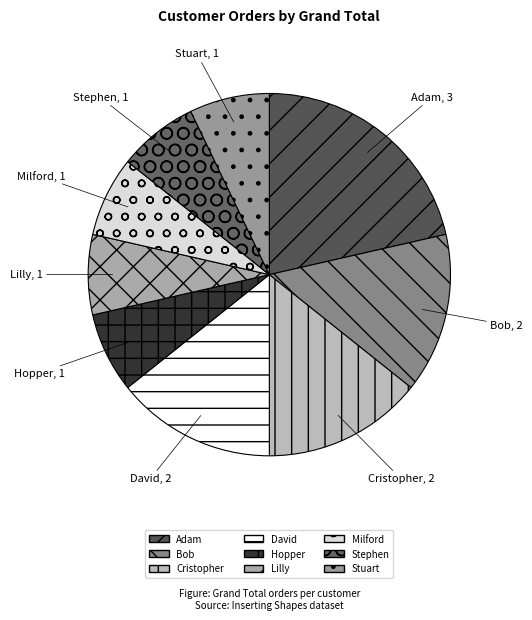

Is there any slice that represents more than half of the pie?

No